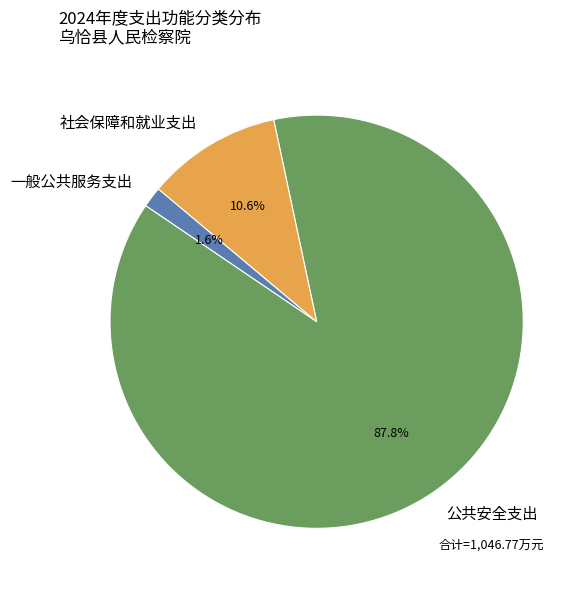

Between 社会保障和就业支出 and 一般公共服务支出, which is larger?

社会保障和就业支出